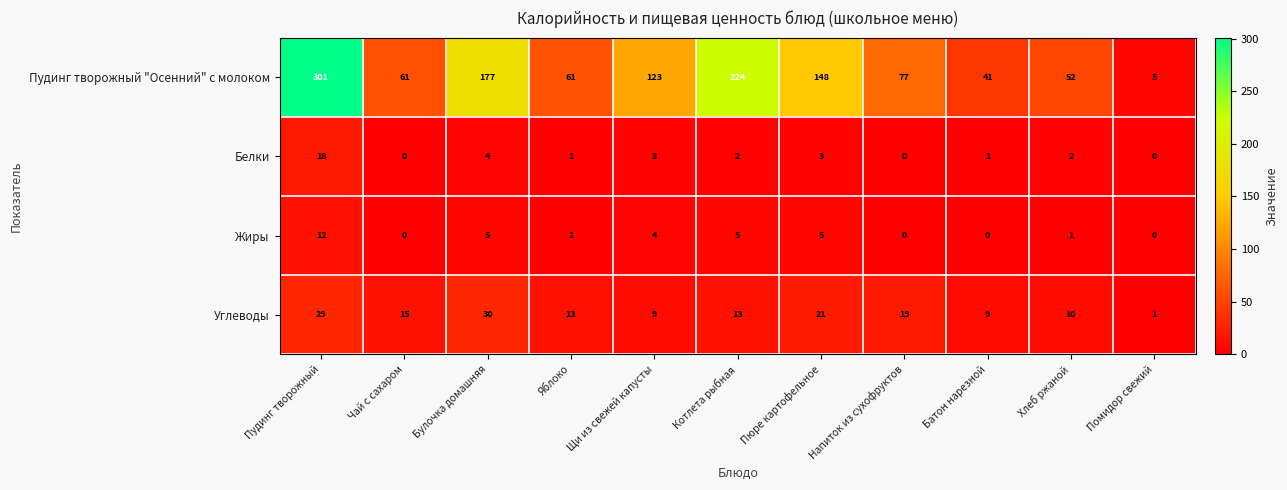

Which series has the widest spread of values?

Пудинг творожный "Осенний" с молоком